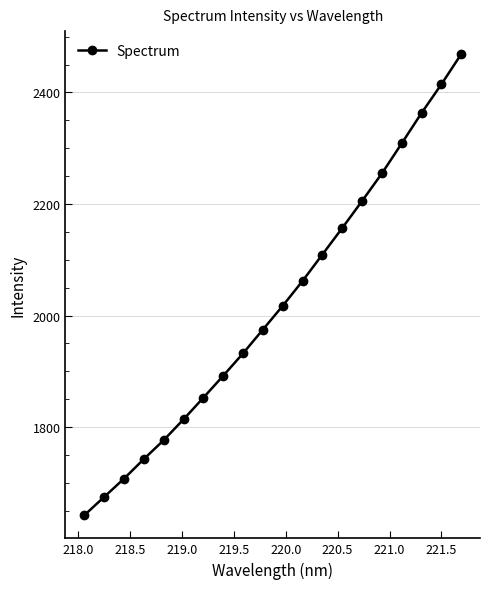

True or false: there are more than 0 points higher than both neighbors.

False